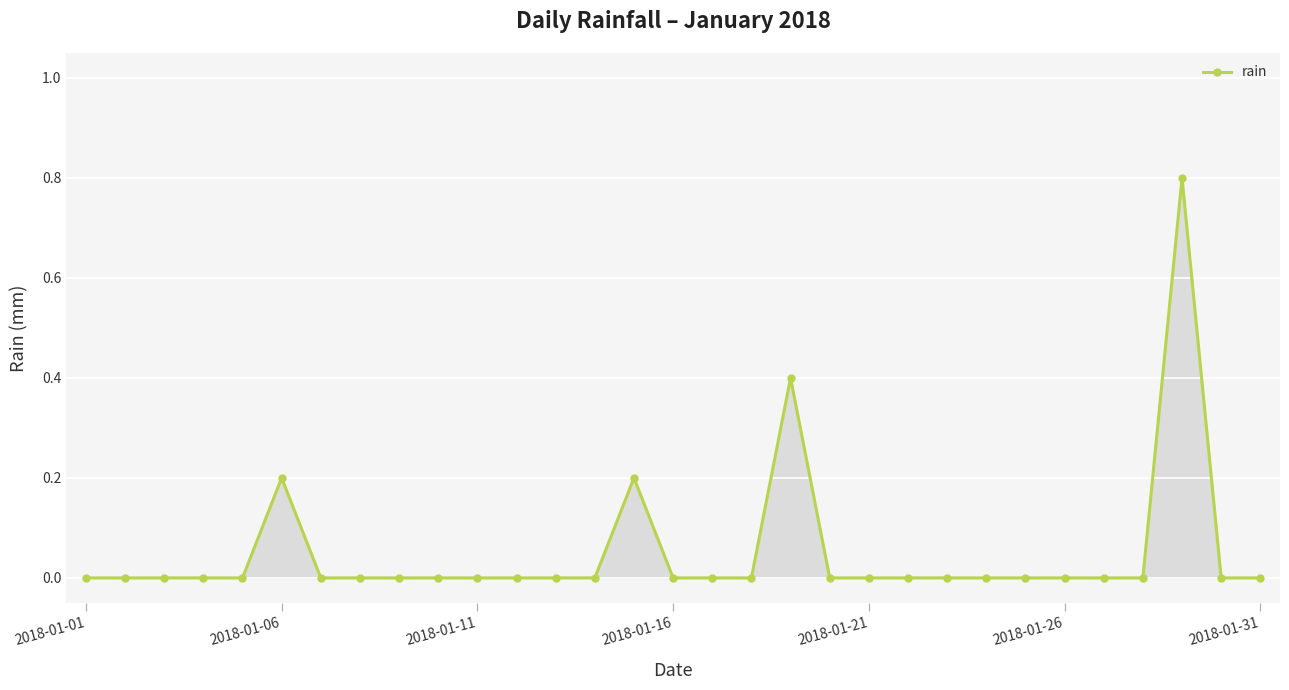

What is the difference between the second highest and second lowest values?

0.4